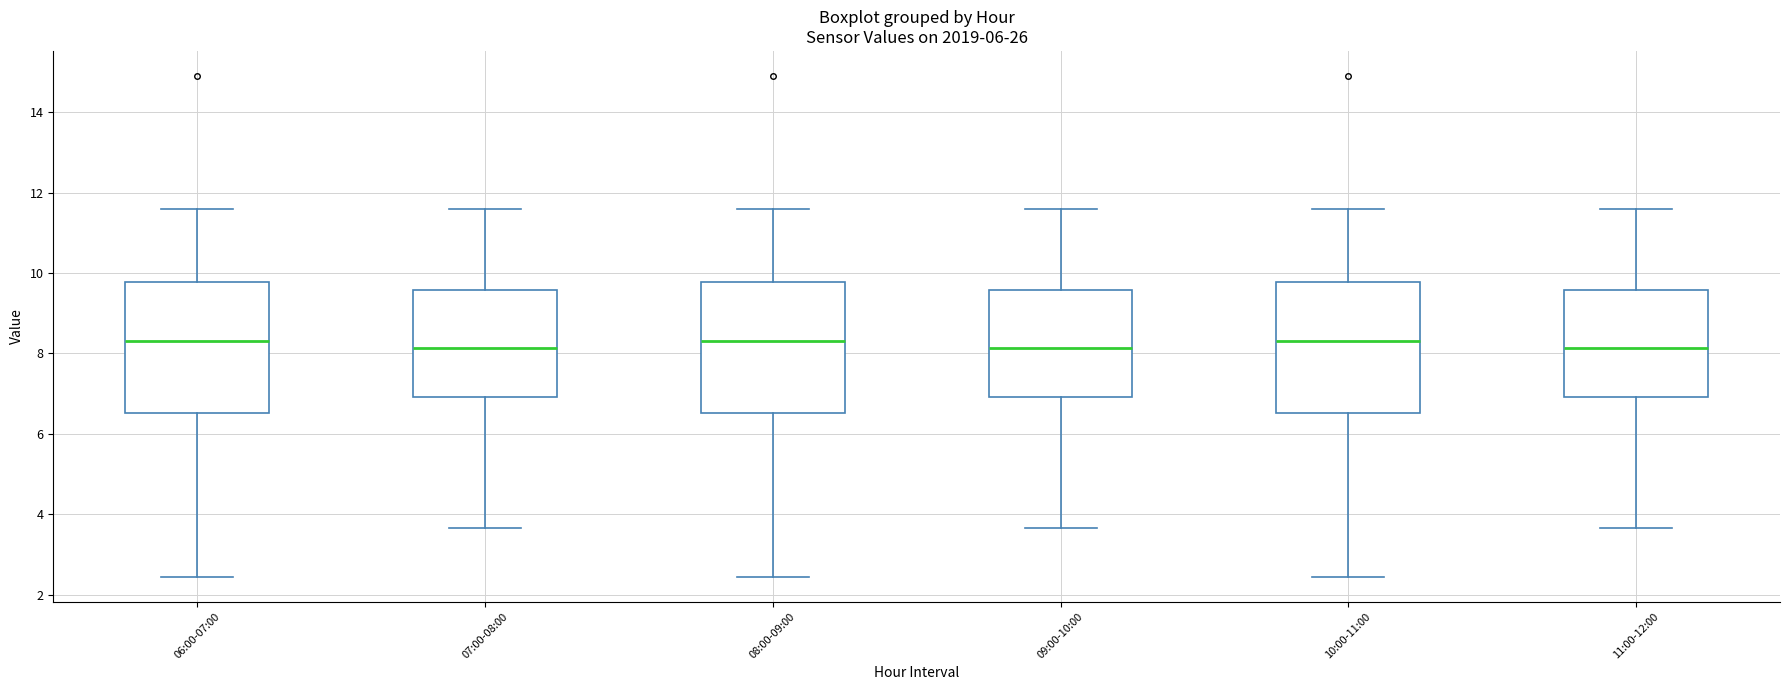

Reading left to right, read every box against the y-axis: the position of its median line, the range the box covers, and the ends of its whiskers. The values are not printed on the chart, so give them approximately, as read against the axis.

06:00-07:00: median 8.4, box 6.6 to 9.8, whiskers 2.4 to 11.6
07:00-08:00: median 8.2, box 7.0 to 9.6, whiskers 3.6 to 11.6
08:00-09:00: median 8.4, box 6.6 to 9.8, whiskers 2.4 to 11.6
09:00-10:00: median 8.2, box 7.0 to 9.6, whiskers 3.6 to 11.6
10:00-11:00: median 8.4, box 6.6 to 9.8, whiskers 2.4 to 11.6
11:00-12:00: median 8.2, box 7.0 to 9.6, whiskers 3.6 to 11.6